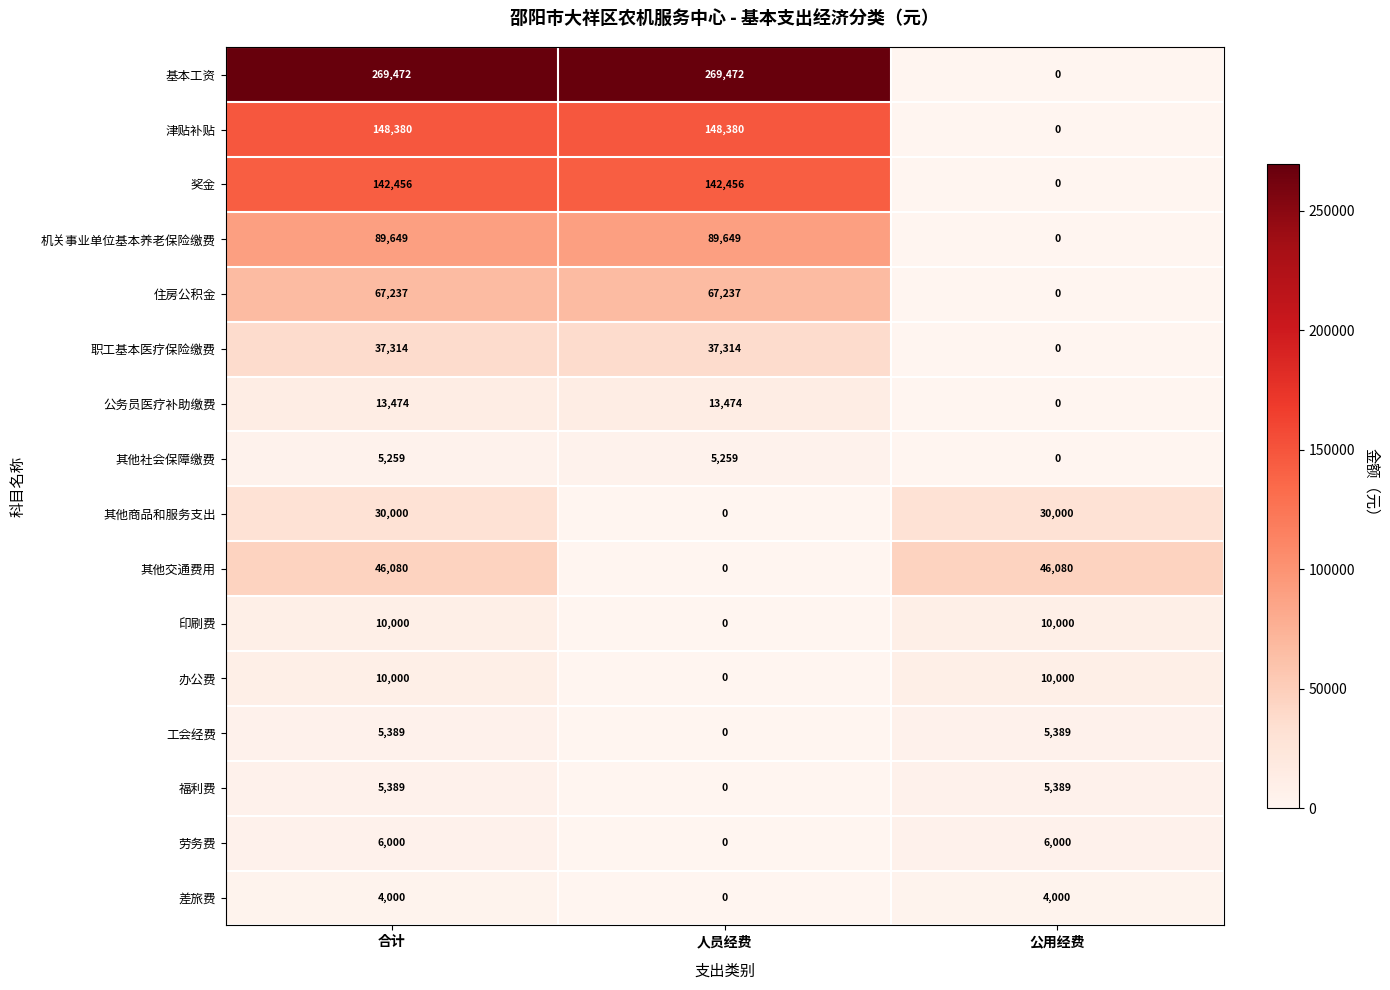

How many 公务员医疗补助缴费 values are between 0 and 13474?

3